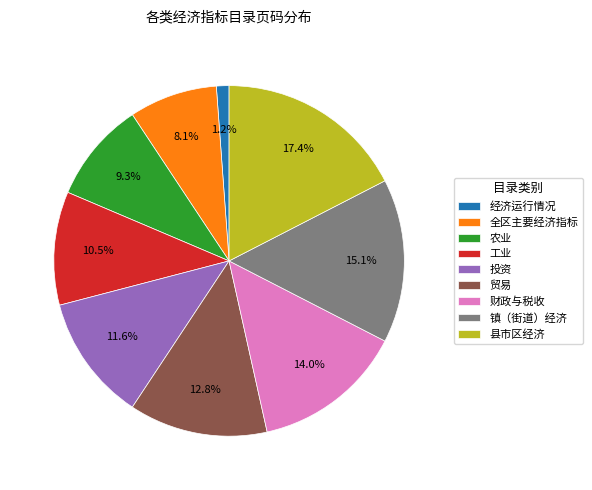

To the nearest percent, what is the difference between the 县市区经济 and 财政与税收 slice percentages?

3%